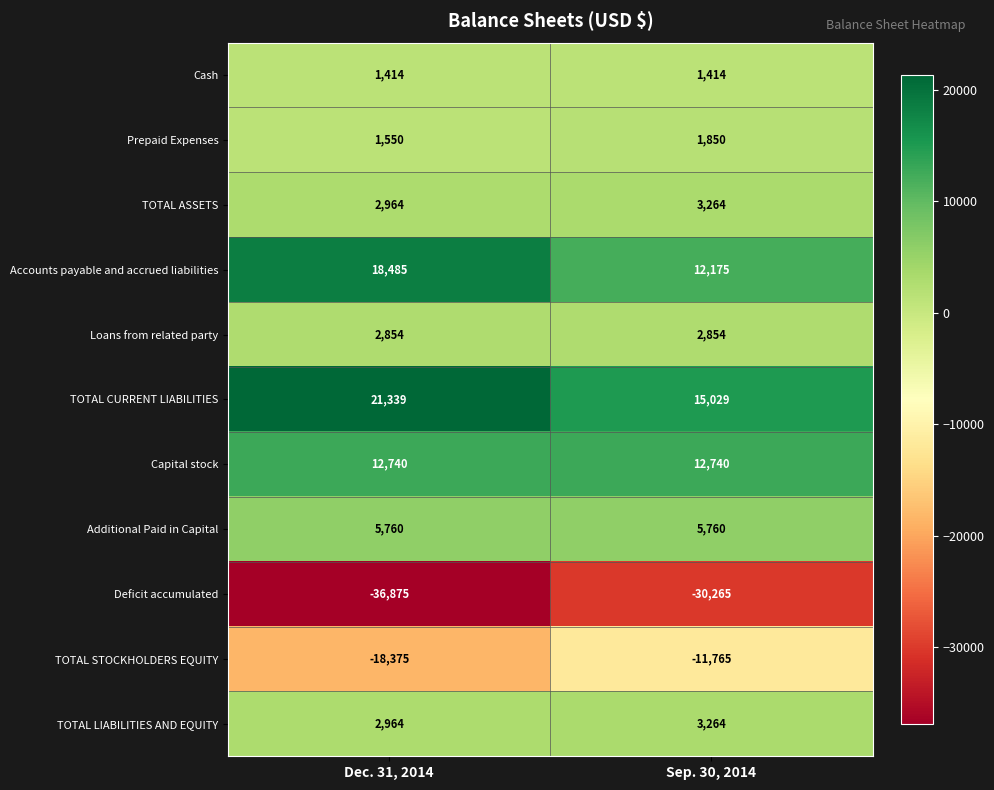

What value does the Prepaid Expenses series have at Dec. 31, 2014?

1550